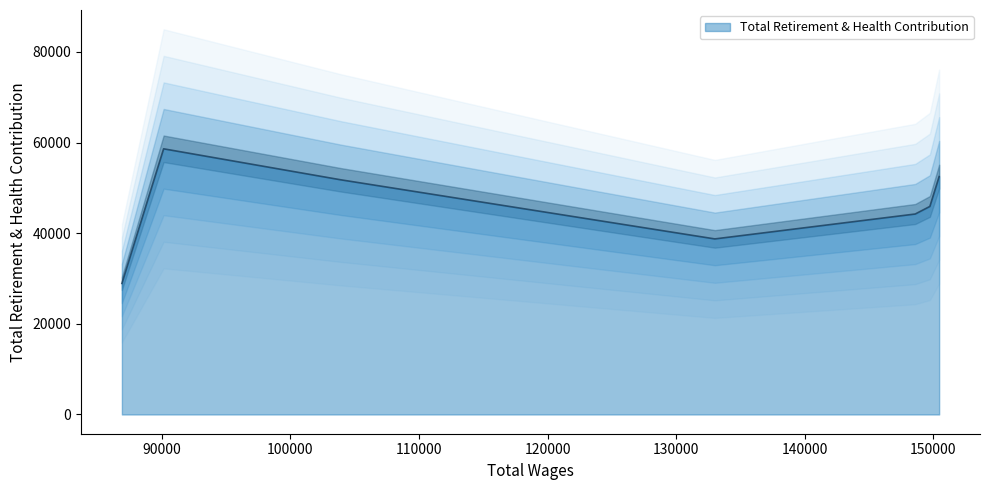

Is it true that the value at 148584 is 44225?

True